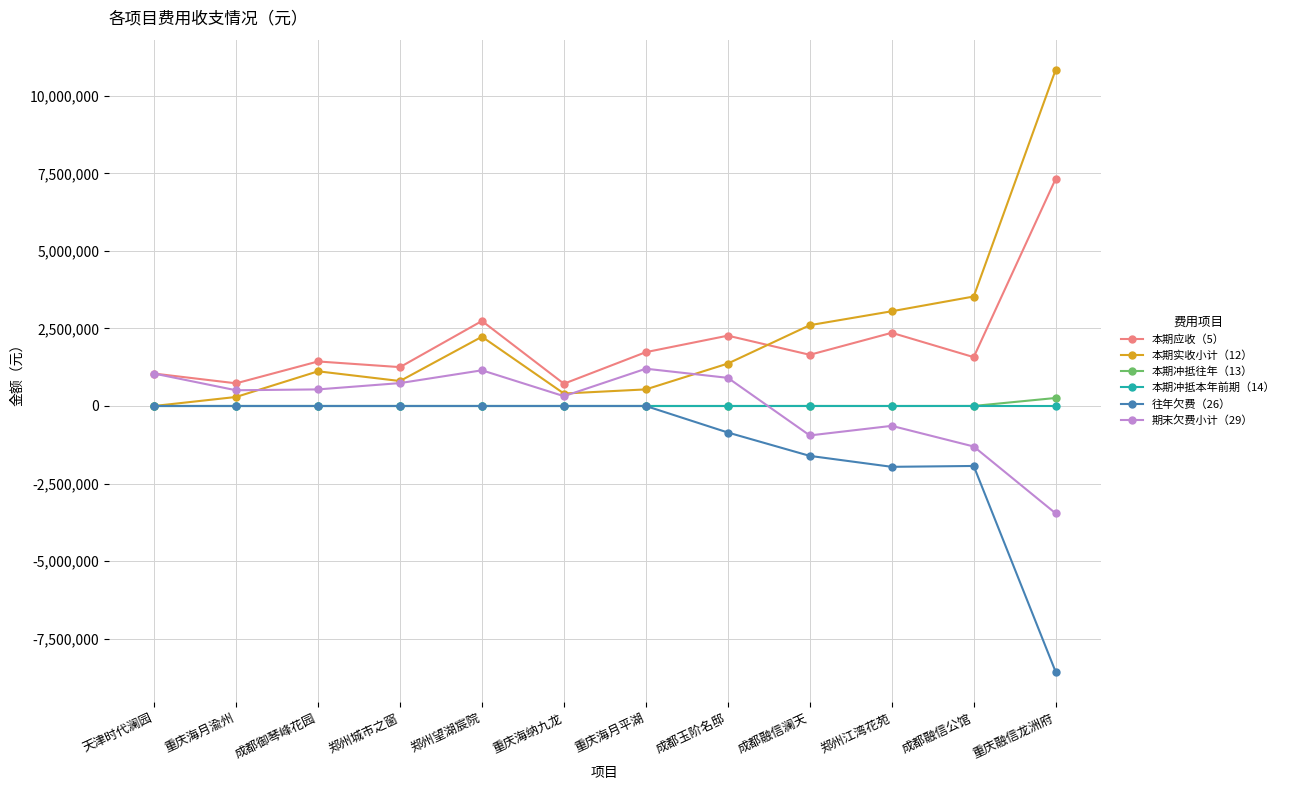

What is the spread (max minus min) of values at 郑州江湾花苑?

5016987.0